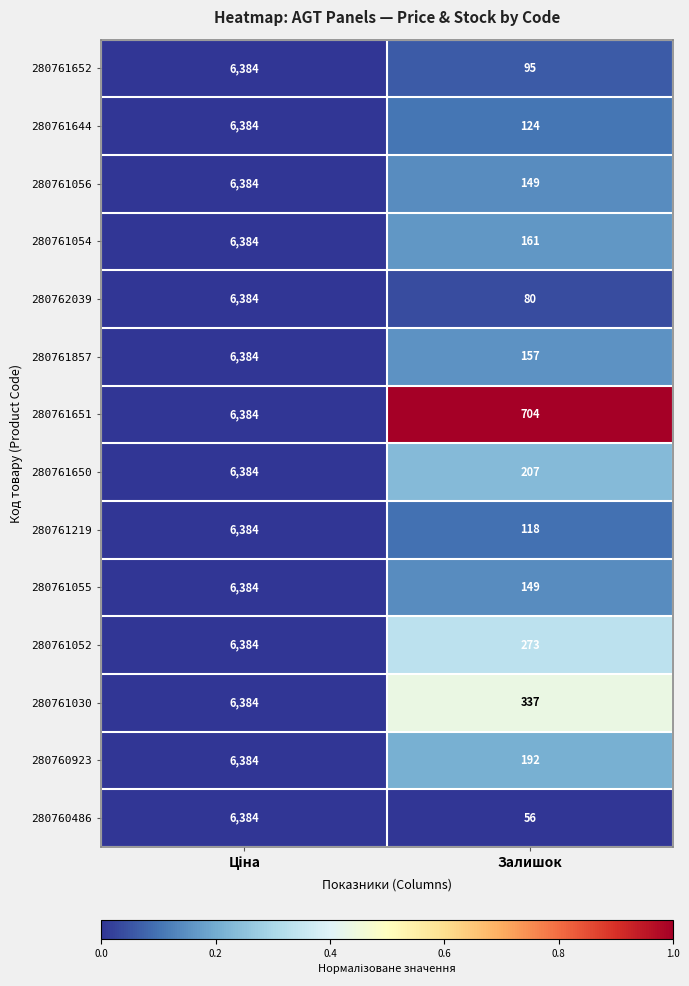

Is it true that 280761857 equals 276 at Залишок?

False